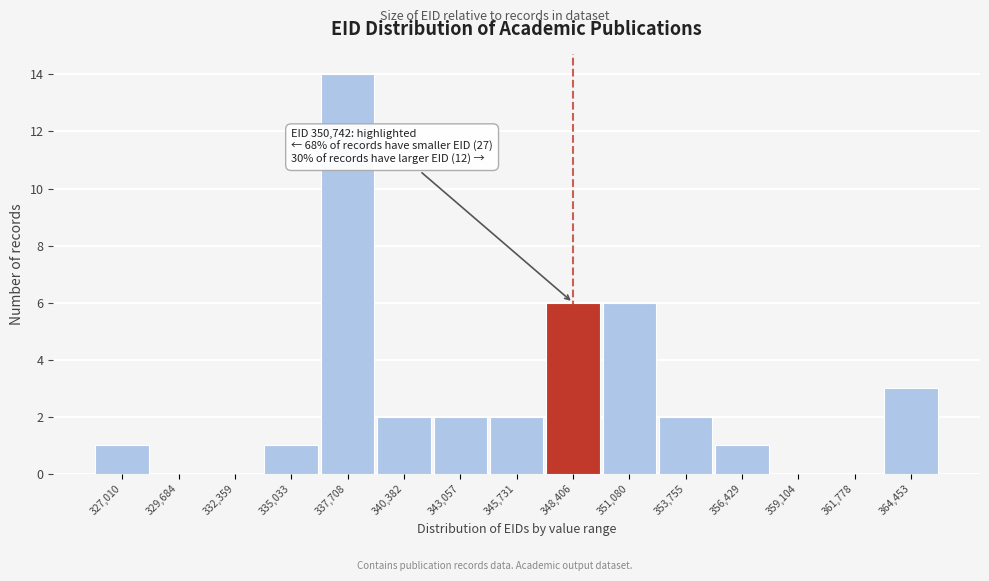

Reading left to right, what are all the values shown in this chart?

327,010=1	329,684=0	332,359=0	335,033=1	337,708=14	340,382=2	343,057=2	345,731=2	348,406=6	351,080=6	353,755=2	356,429=1	359,104=0	361,778=0	364,453=3